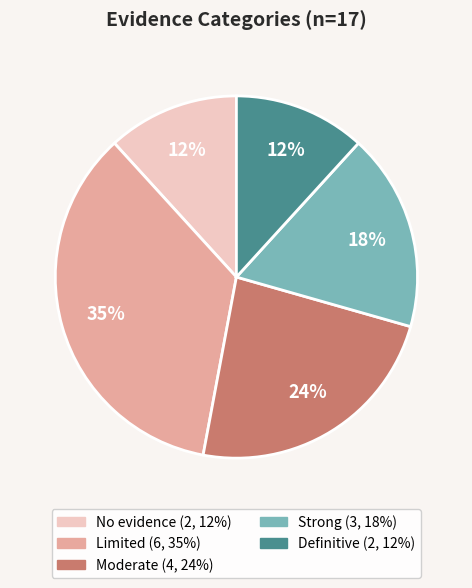

Combined, do Strong and Moderate account for over 50%?

No